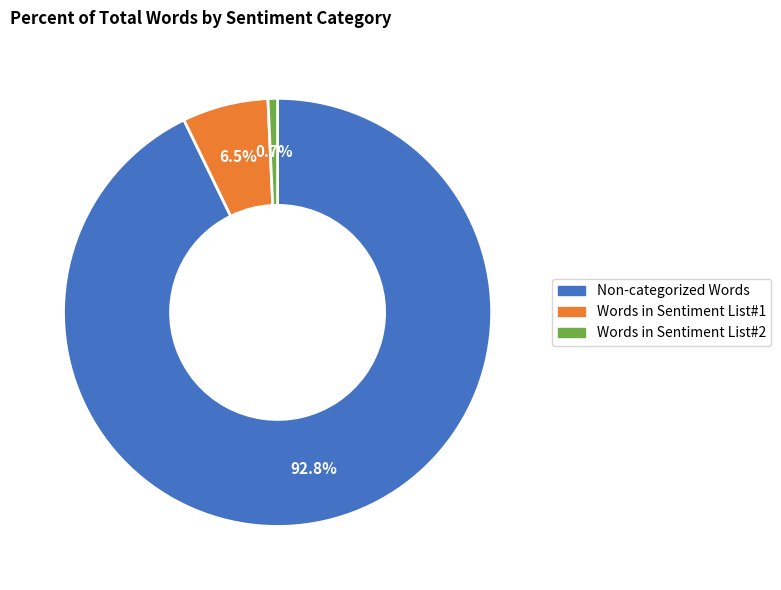

Which has a higher value, Non-categorized Words or Words in Sentiment List#2?

Non-categorized Words